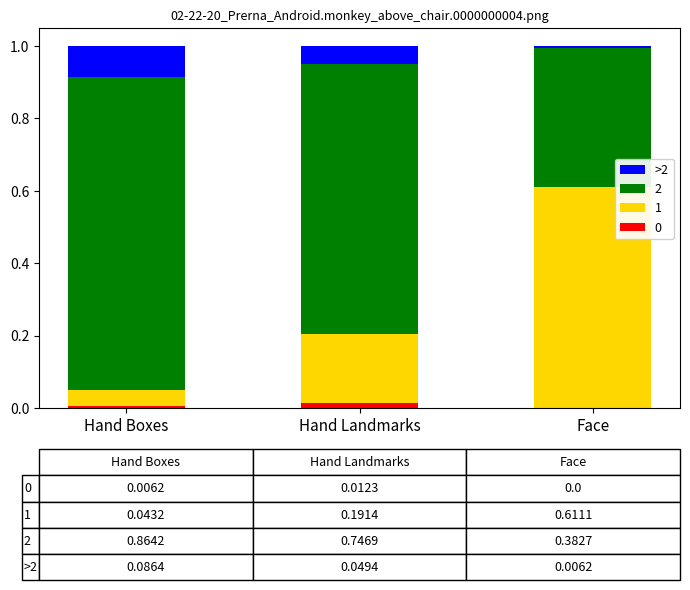

How many distinct data groups are displayed?

4